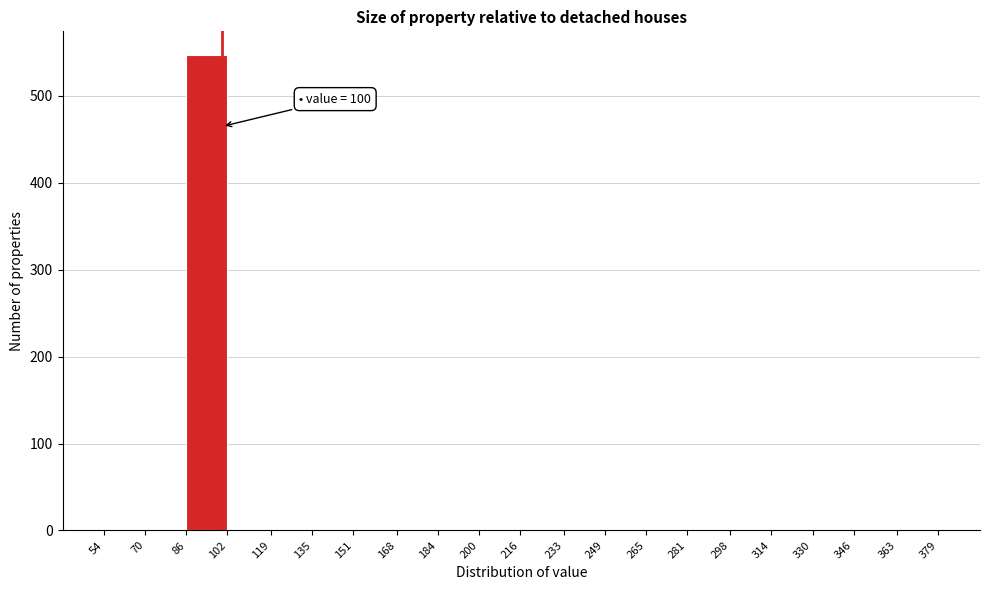

Over which range of the x-axis is the bar tallest?

86 to 102